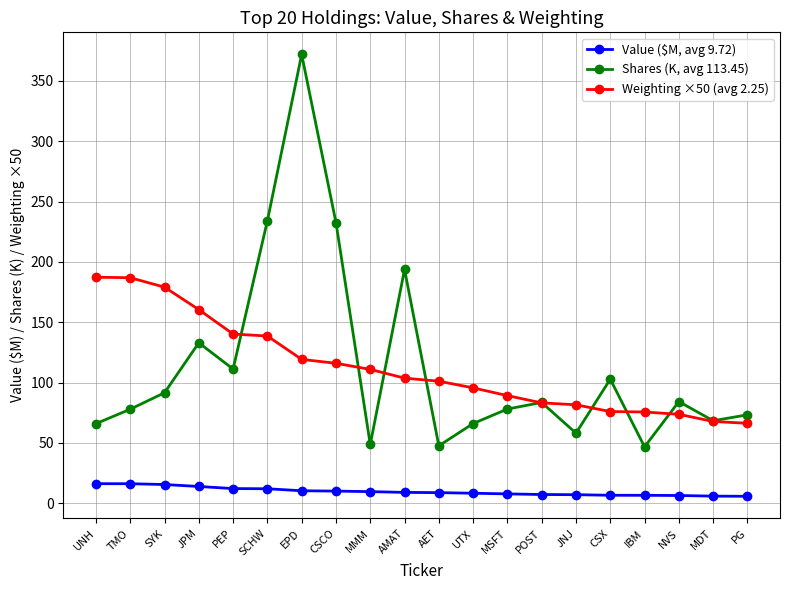

What is the label of the 17th point from the left?

IBM